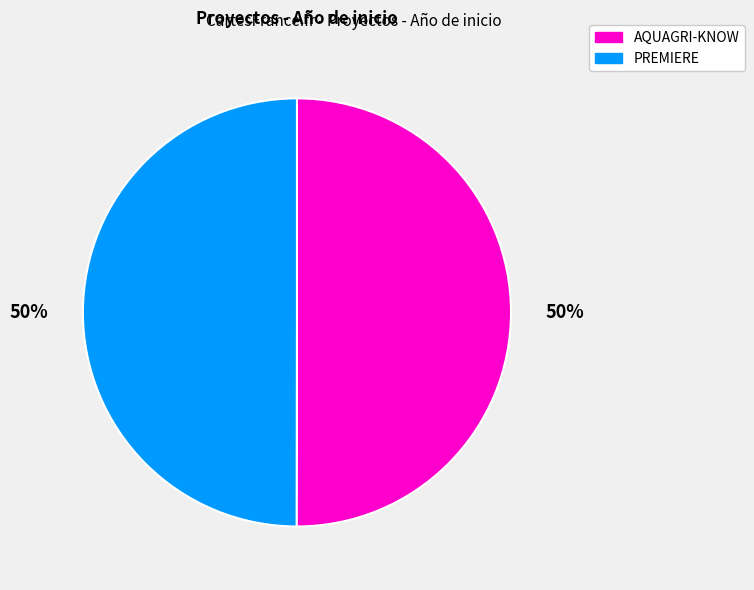

Count the number of slices in the pie.

2